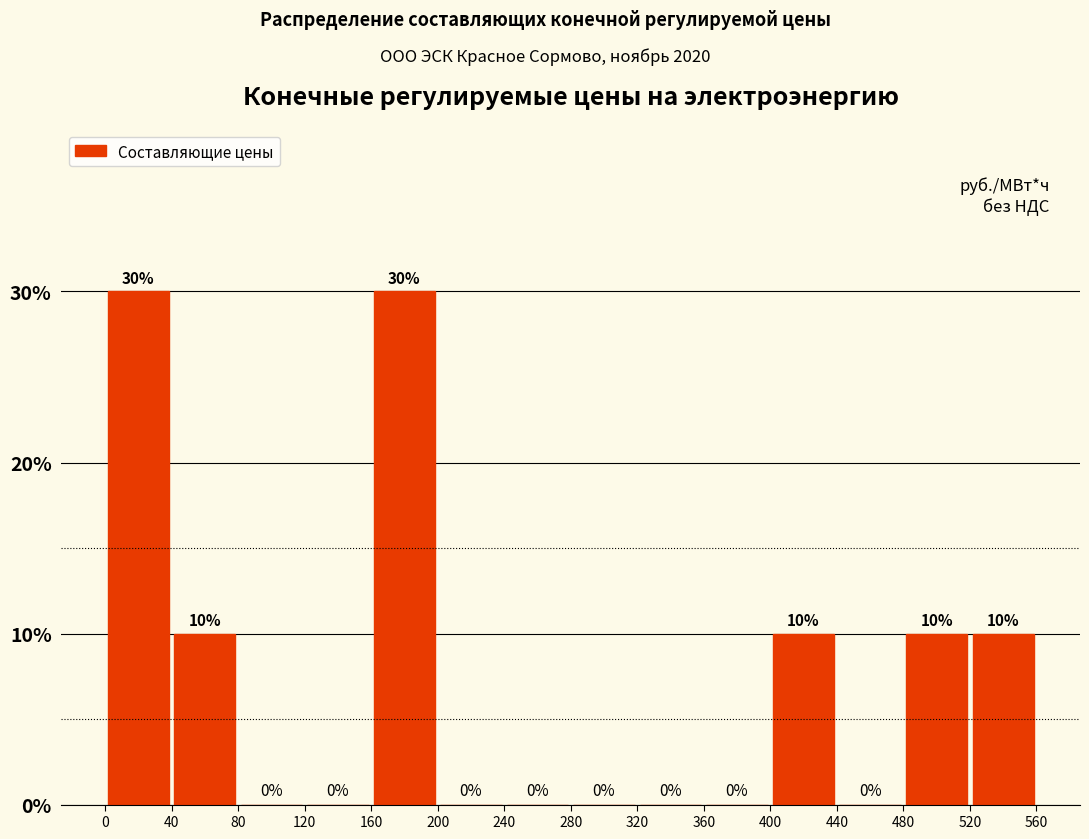

Reading left to right, list every bar in this chart as the range it spans on the x-axis followed by its height.

0 to 40: 30
40 to 80: 10
80 to 120: 0
120 to 160: 0
160 to 200: 30
200 to 240: 0
240 to 280: 0
280 to 320: 0
320 to 360: 0
360 to 400: 0
400 to 440: 10
440 to 480: 0
480 to 520: 10
520 to 560: 10